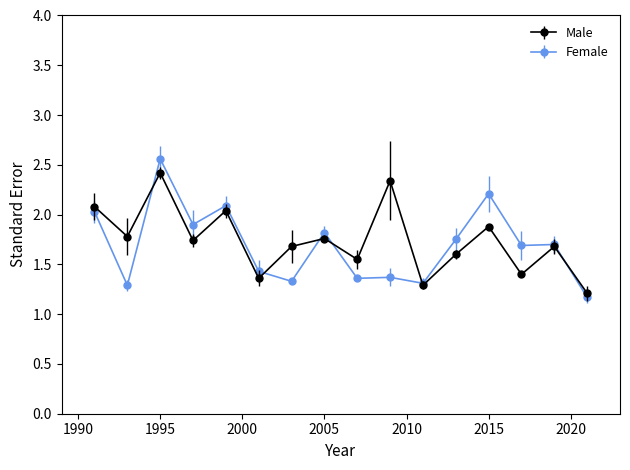

True or false: Female has more than 1 points higher than both neighbors.

True